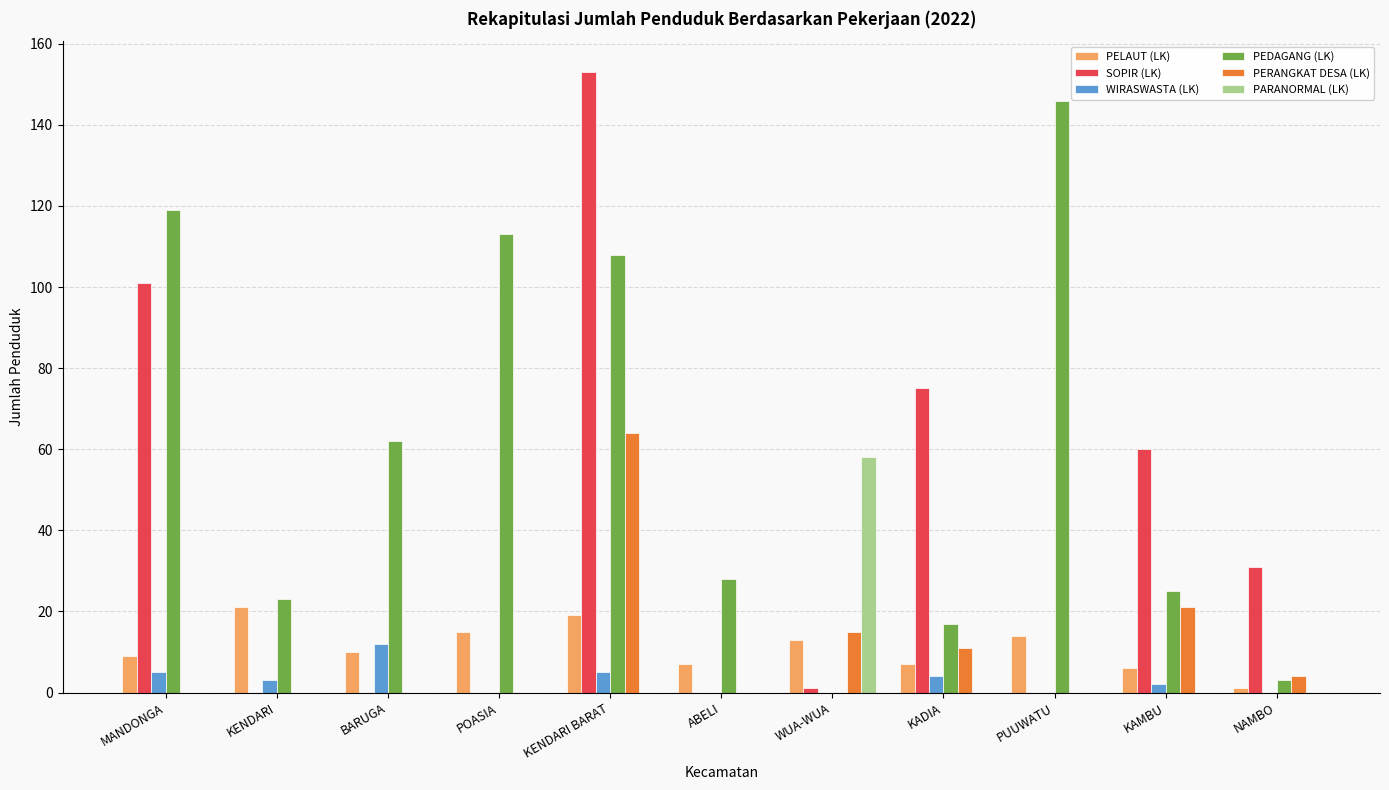

At which category does the chart reach its peak across all series?

KENDARI BARAT